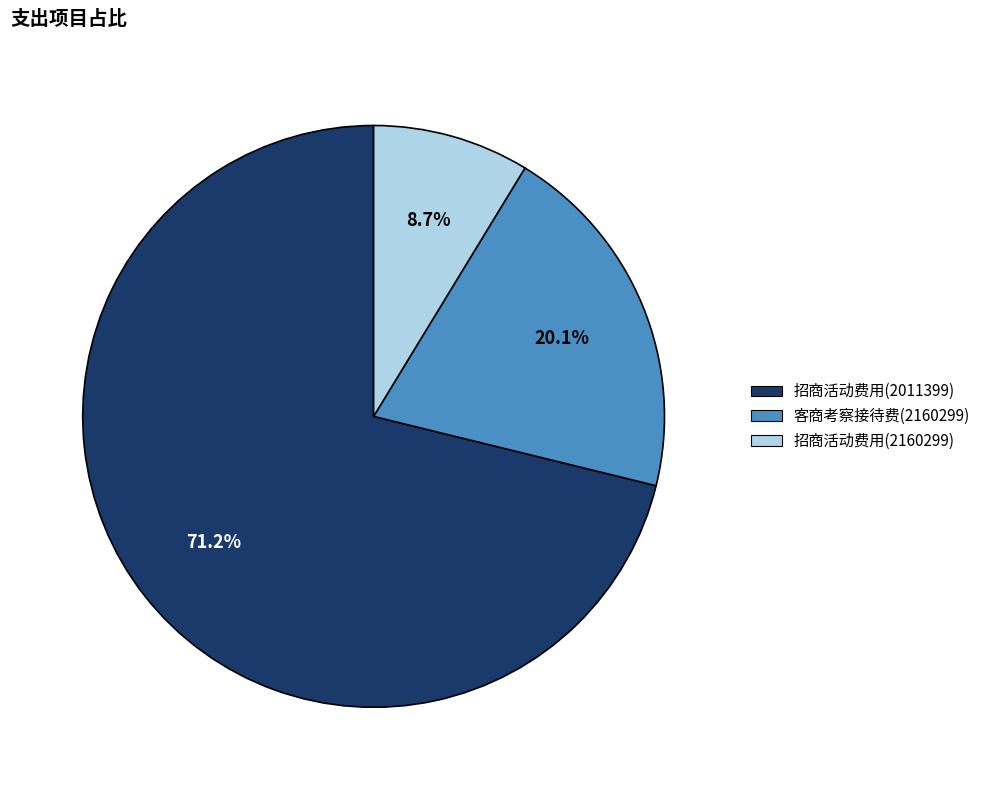

What is the smallest slice in the pie chart?

招商活动费用(2160299)